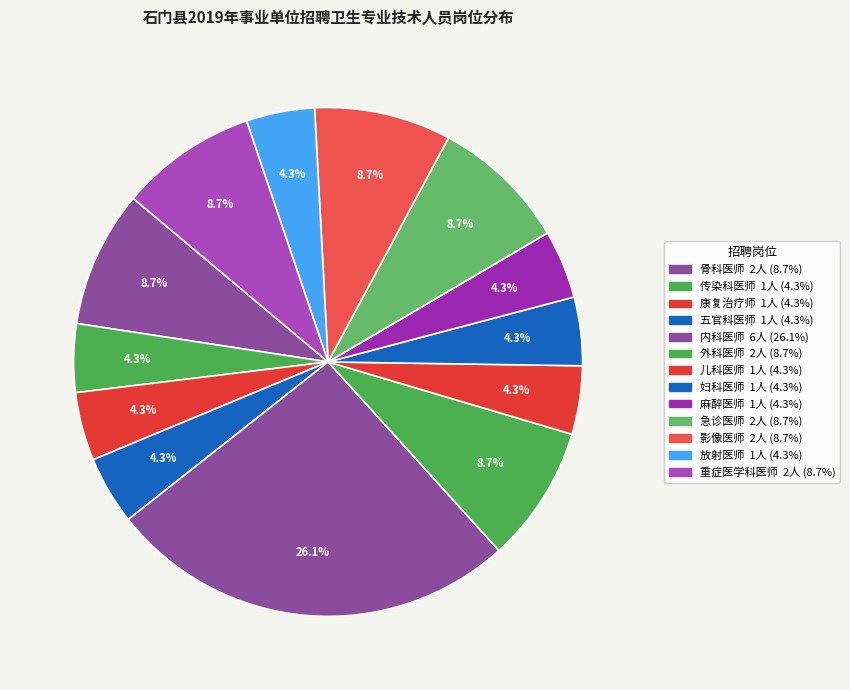

What percentage is the 骨科医师 slice, to the nearest percent?

9%